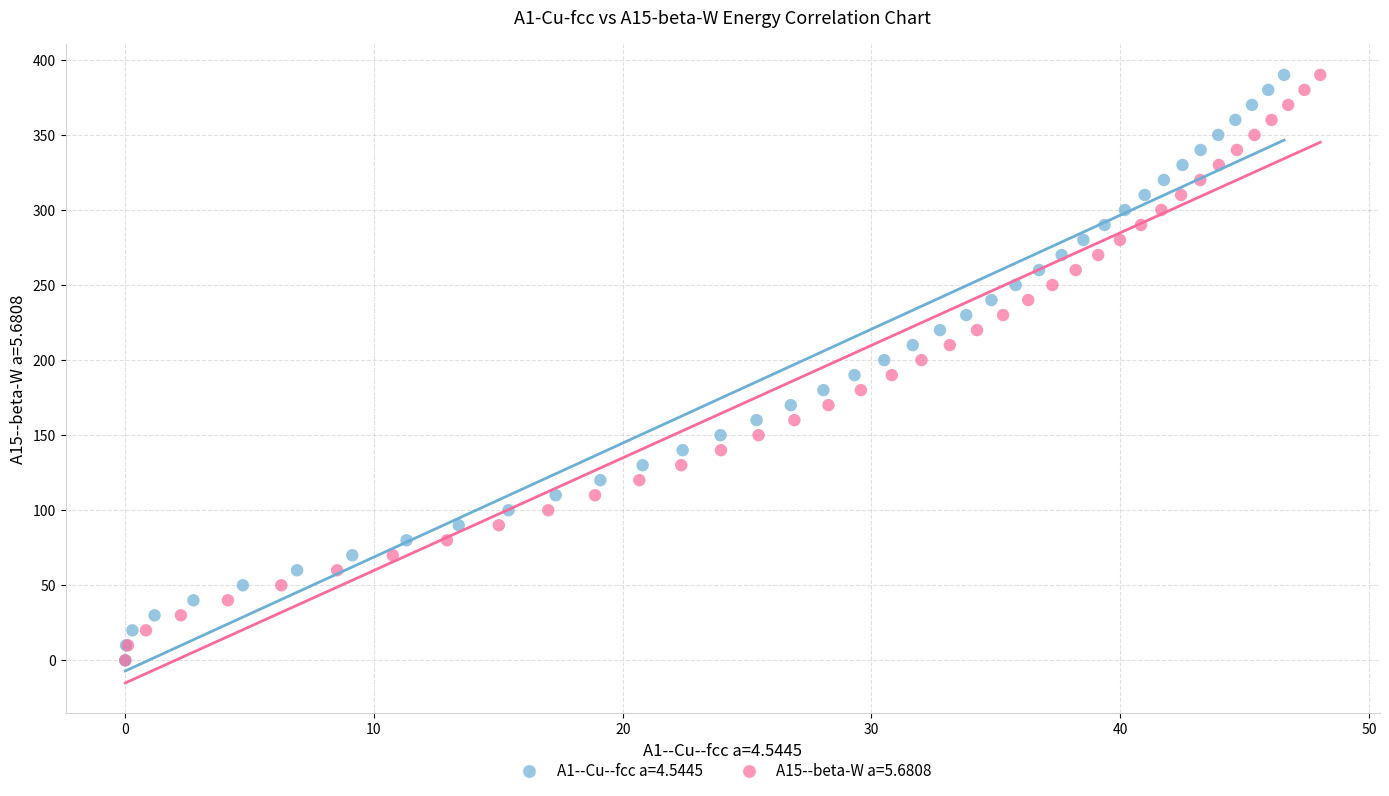

What are all the series names shown in the legend?

A1--Cu--fcc a=4.5445, A15--beta-W a=5.6808